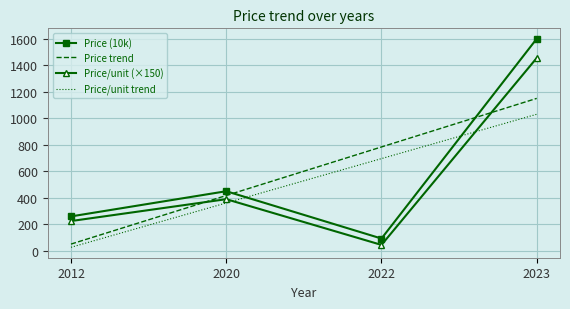

What is the sum of all Price trend values?

2403.0